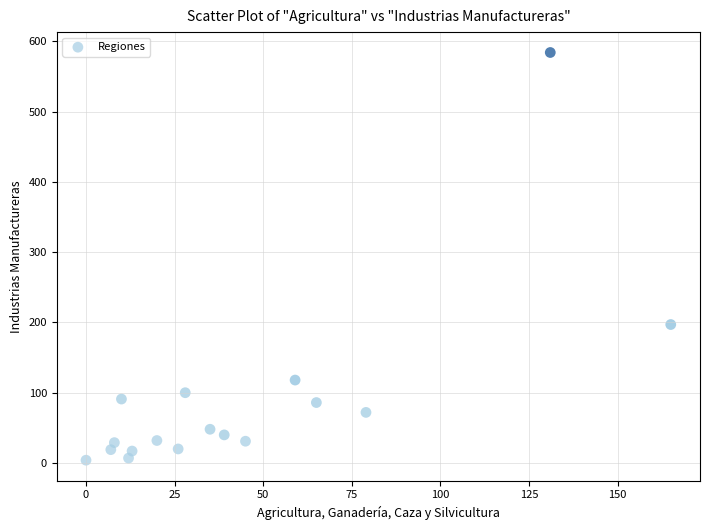

What Y value in the scatter plot is closest to 294?

197